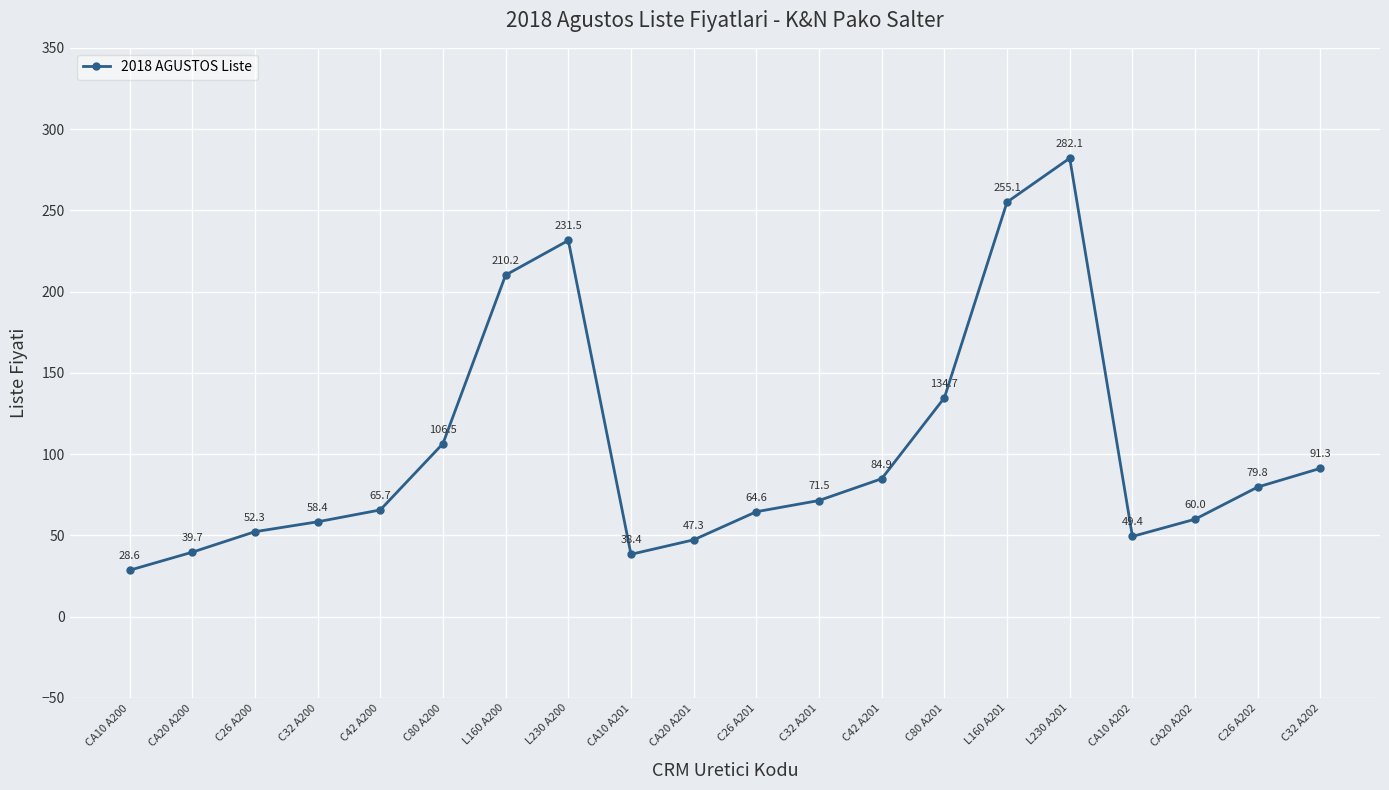

Reading left to right, transcribe all the data shown in this chart.

28.6	39.7	52.3	58.4	65.7	106.5	210.2	231.5	38.4	47.3	64.6	71.5	84.9	134.7	255.1	282.1	49.4	60.0	79.8	91.3